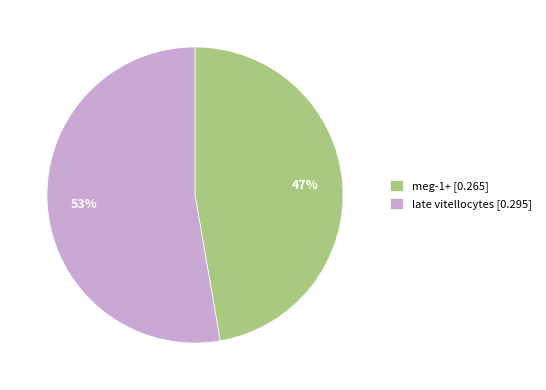

How many slices are in this pie chart?

2